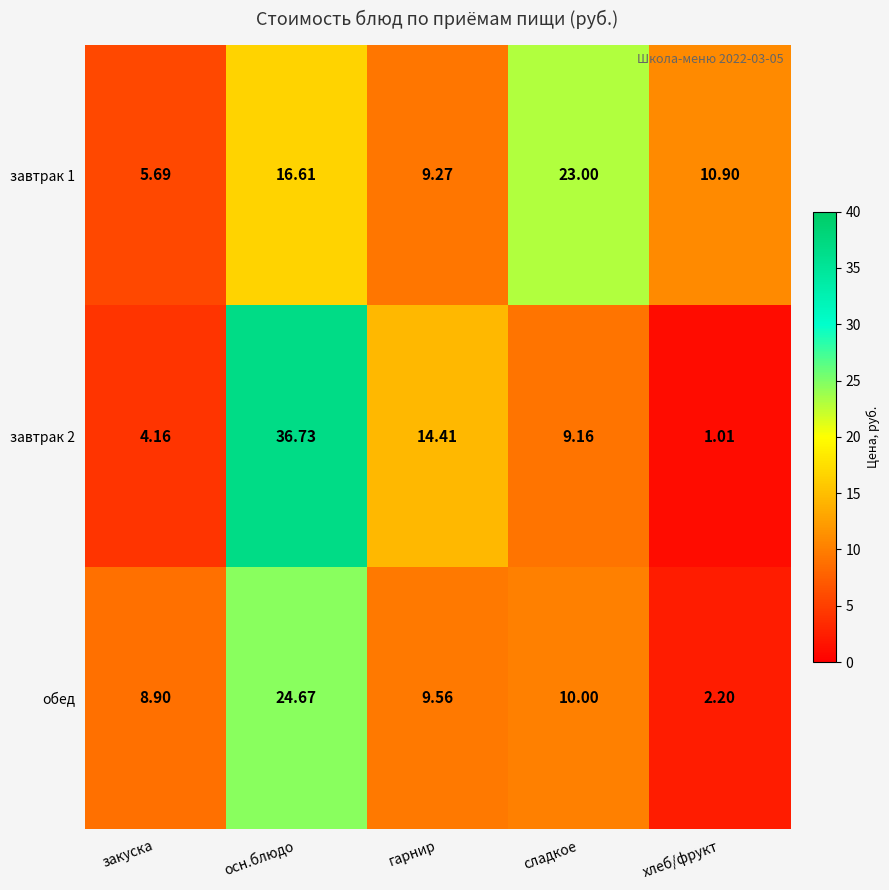

At which category does the chart reach its minimum across all series?

хлеб/фрукт